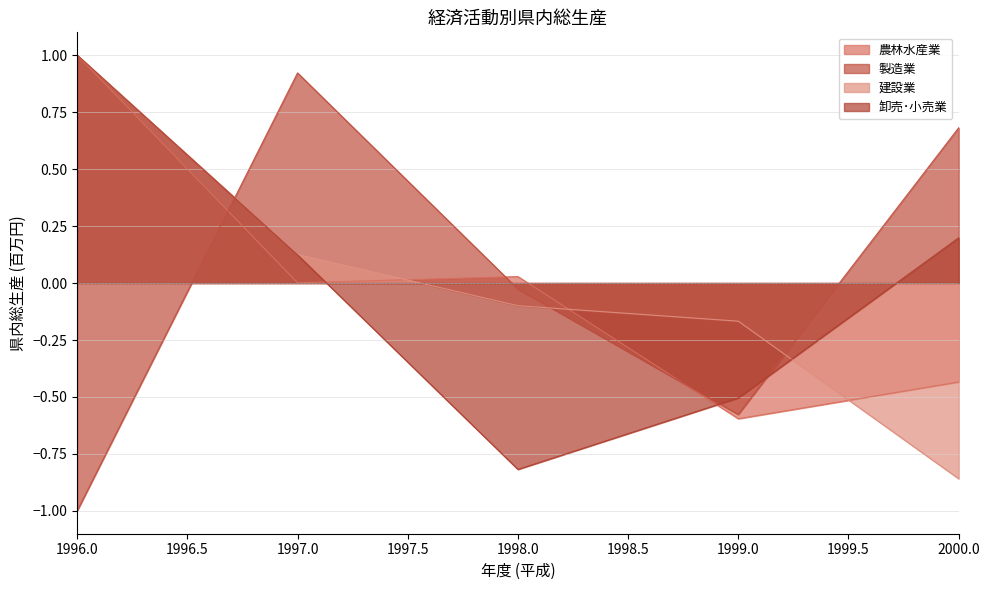

At which category does the chart reach its minimum across all series?

1996.0